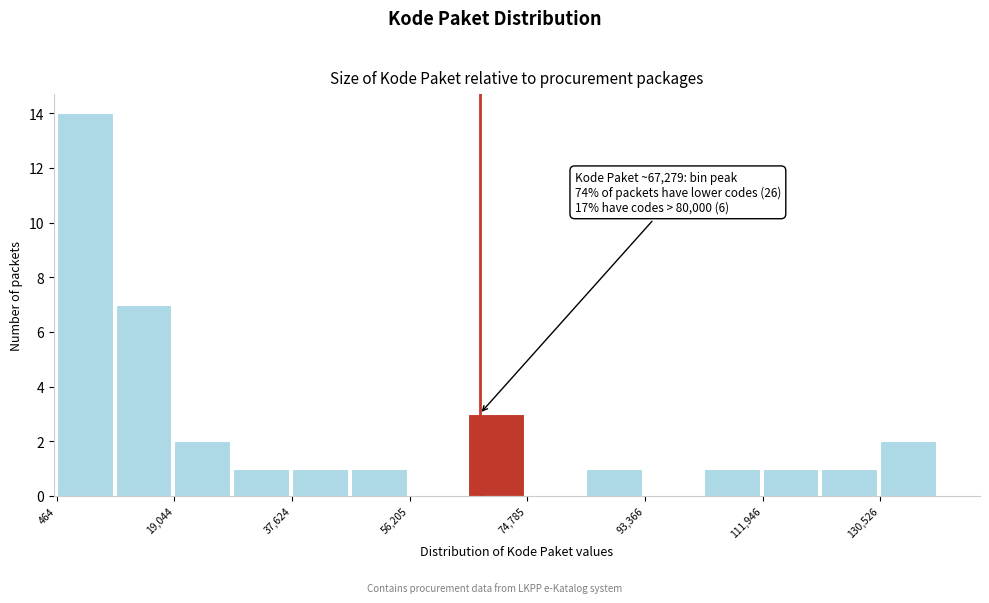

Which range on the x-axis has the tallest bar?

0 to 10000